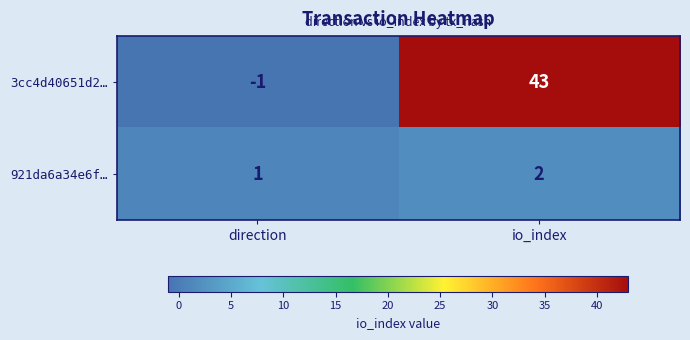

At how many categories does at least one series exceed 28?

1